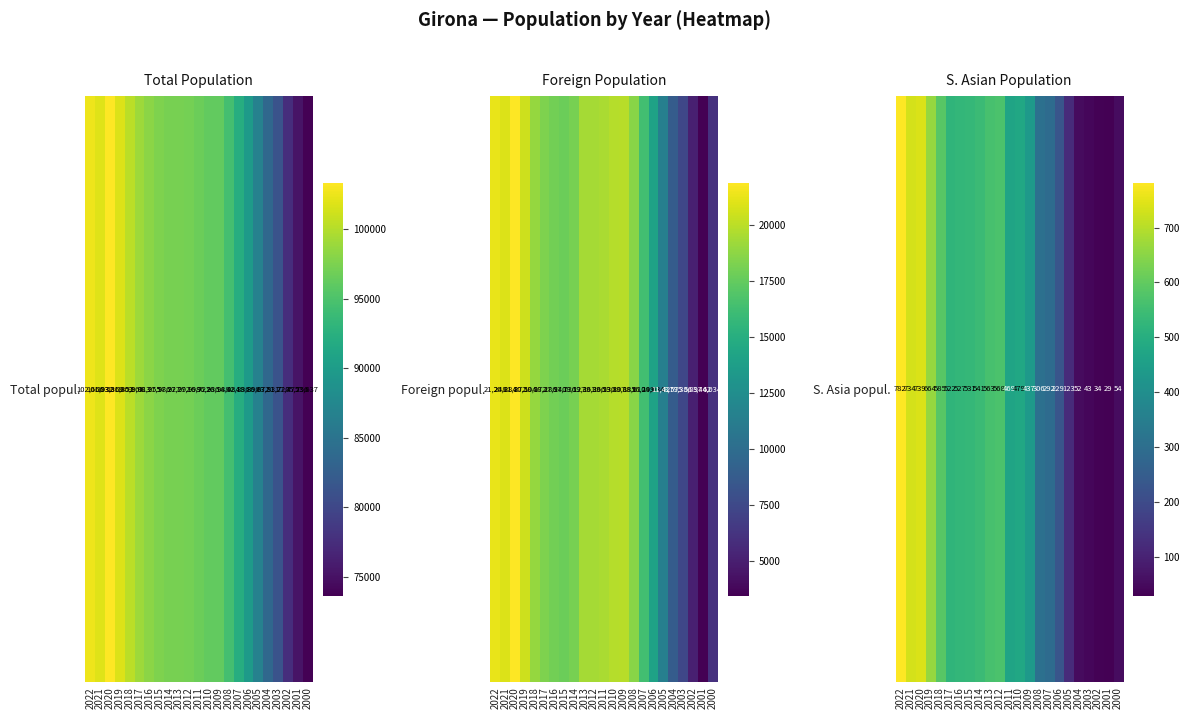

List the labels in order of value, largest first.

2022, 2020, 2021, 2019, 2018, 2012, 2013, 2014, 2015, 2016, 2017, 2010, 2011, 2009, 2008, 2007, 2006, 2005, 2000, 2004, 2003, 2002, 2001